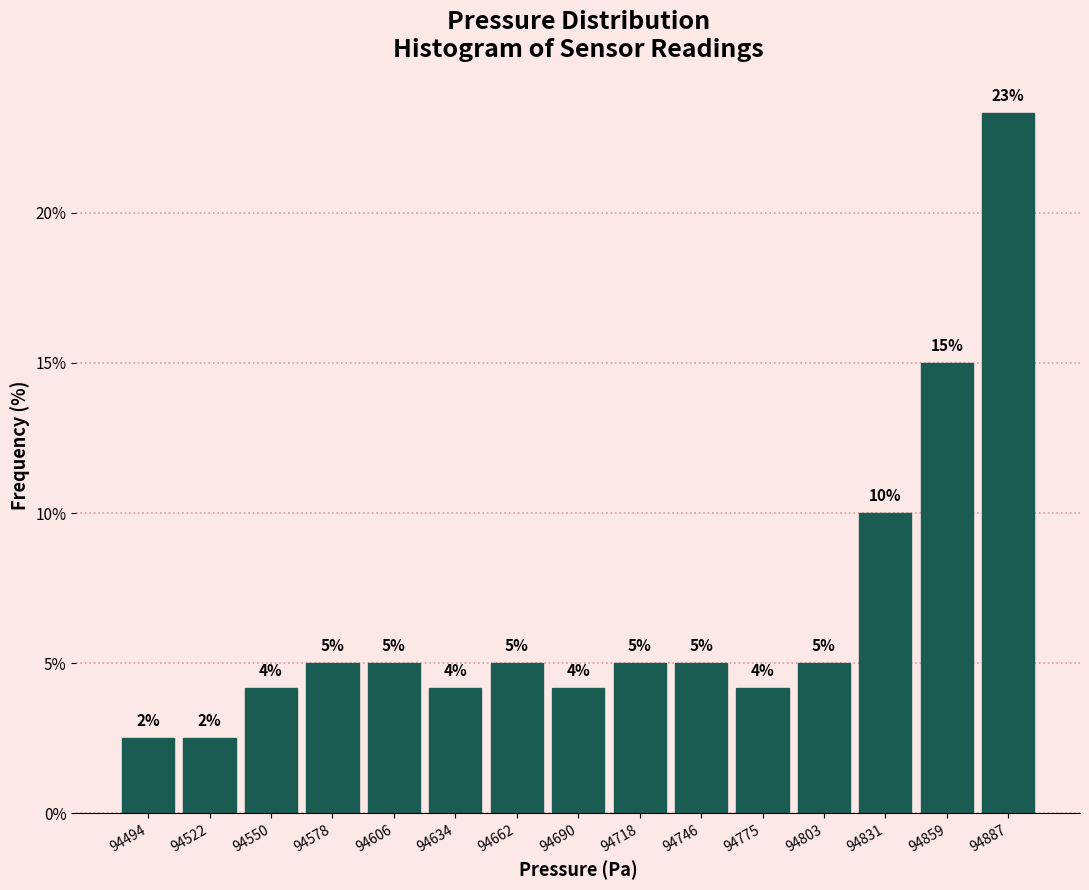

Which range on the x-axis has the tallest bar?

94875 to 94900